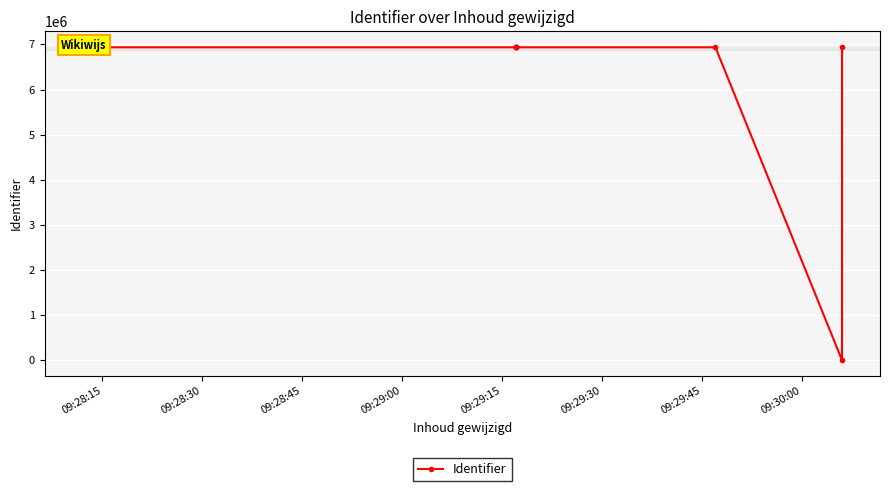

Reading right to left, what are all the values shown in this chart?

6936163	0	6936159	6936172	6936171	6936167	6936166	6936157